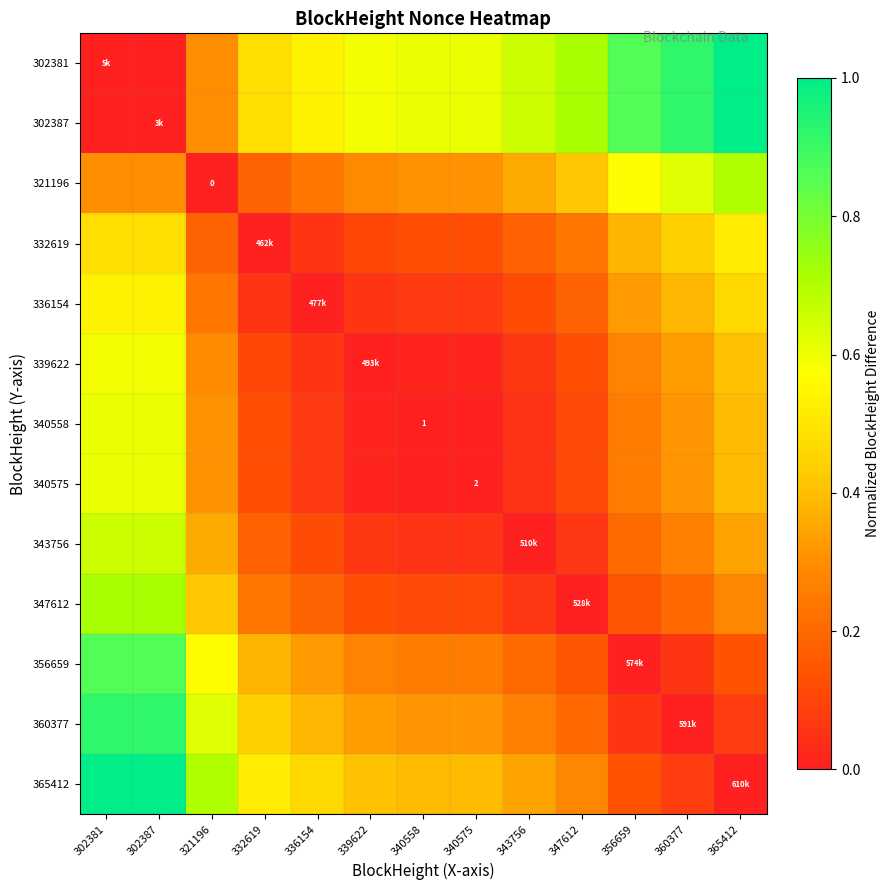

What is the approximate value of 302387 at 339622?

0.6